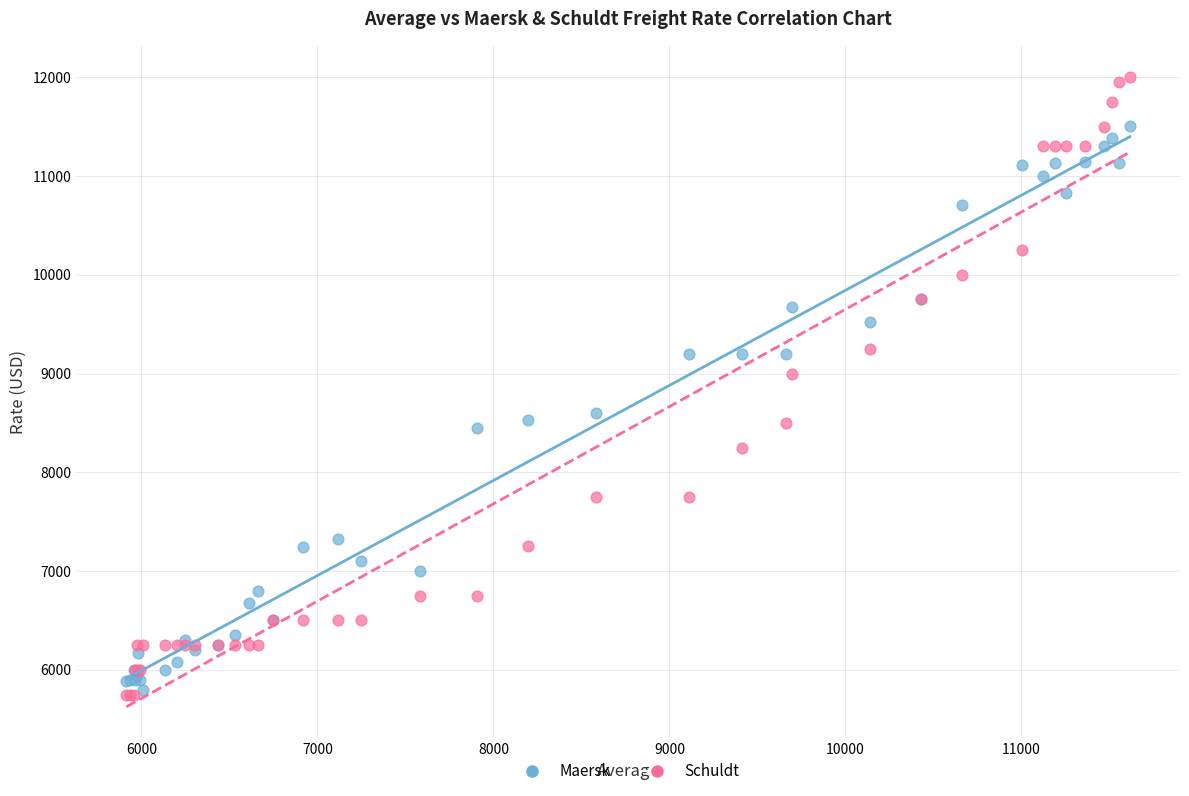

In the Schuldt series, what Y value is closest to 8875?

9000